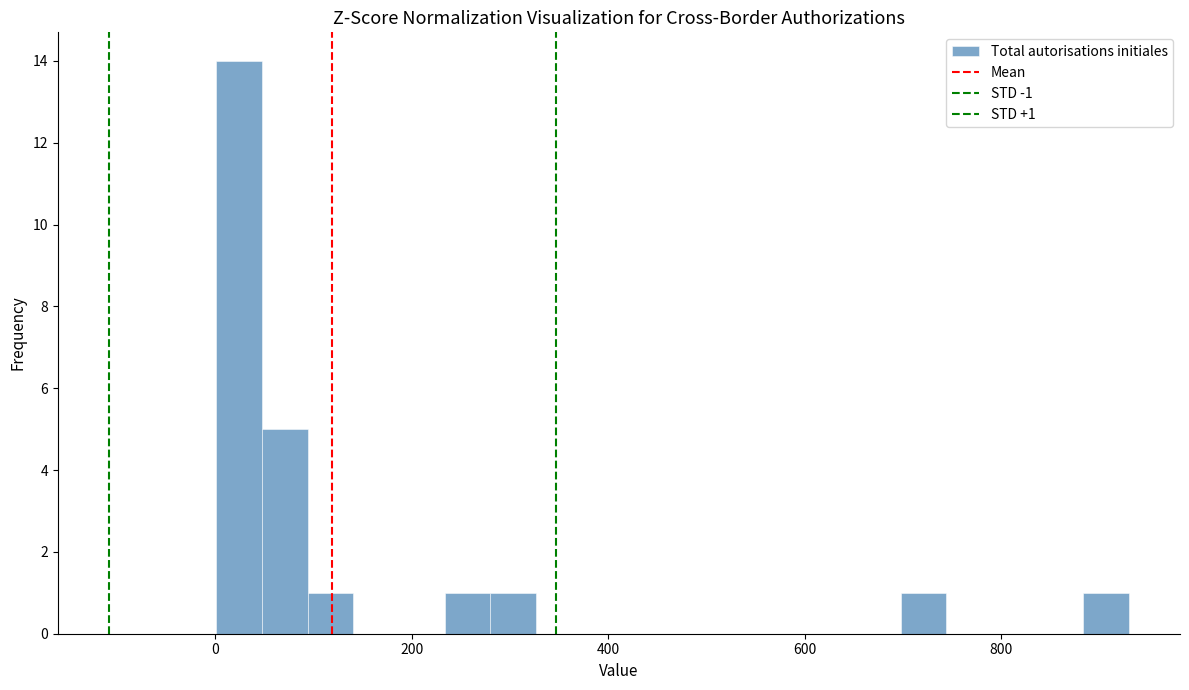

Around what value on the x-axis is the tallest bar? Give the approximate position of its centre, as read against the axis.

20